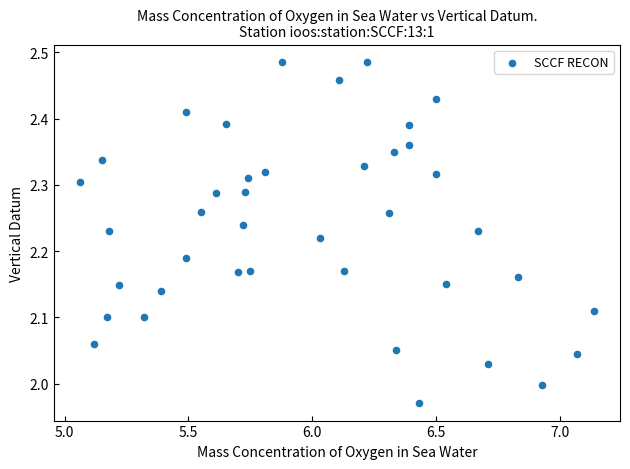

What is the range of Y values (max minus min)?

0.5